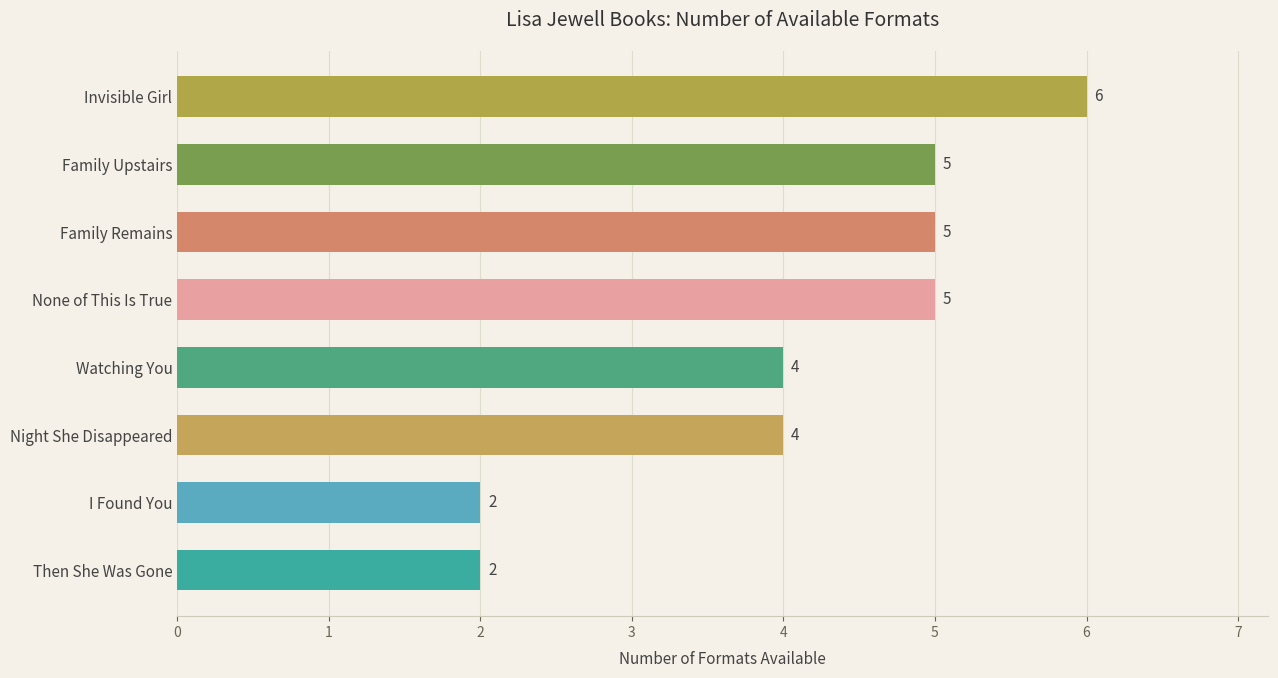

How many distinct data groups are displayed?

1